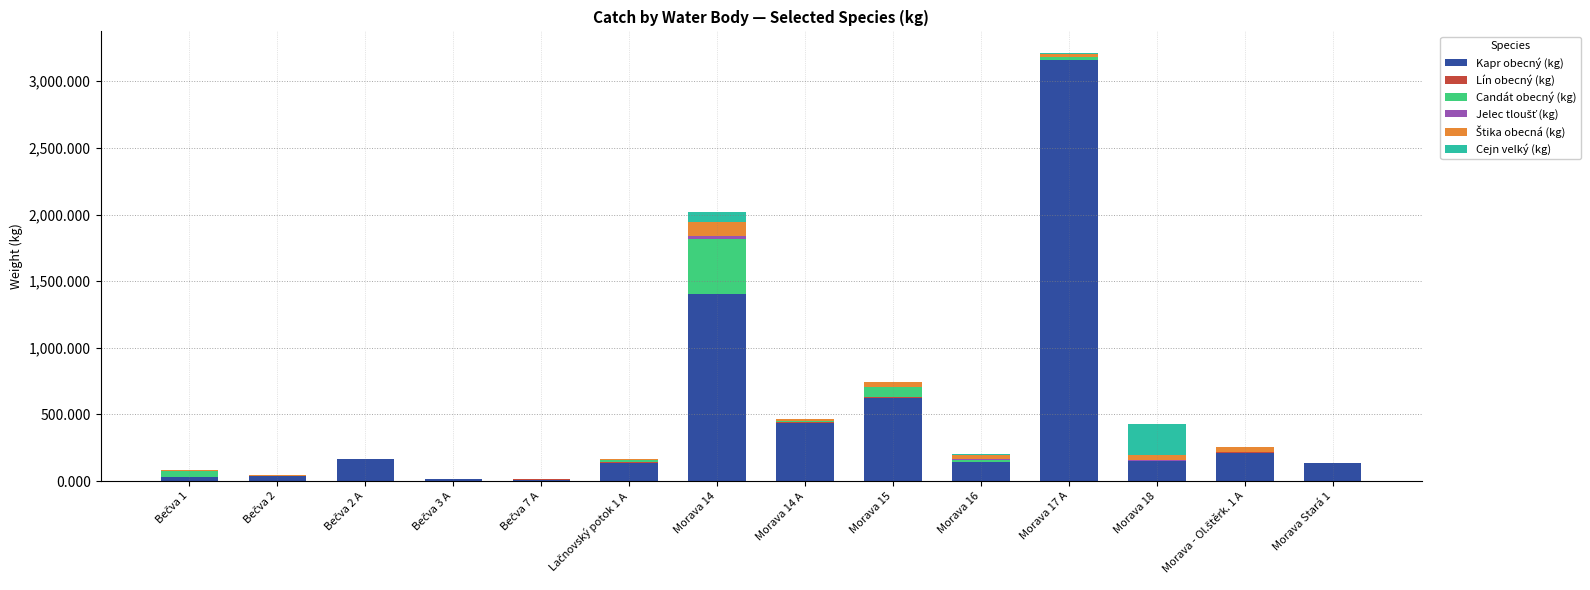

At which label does Kapr obecný (kg) reach its peak?

Morava 17 A